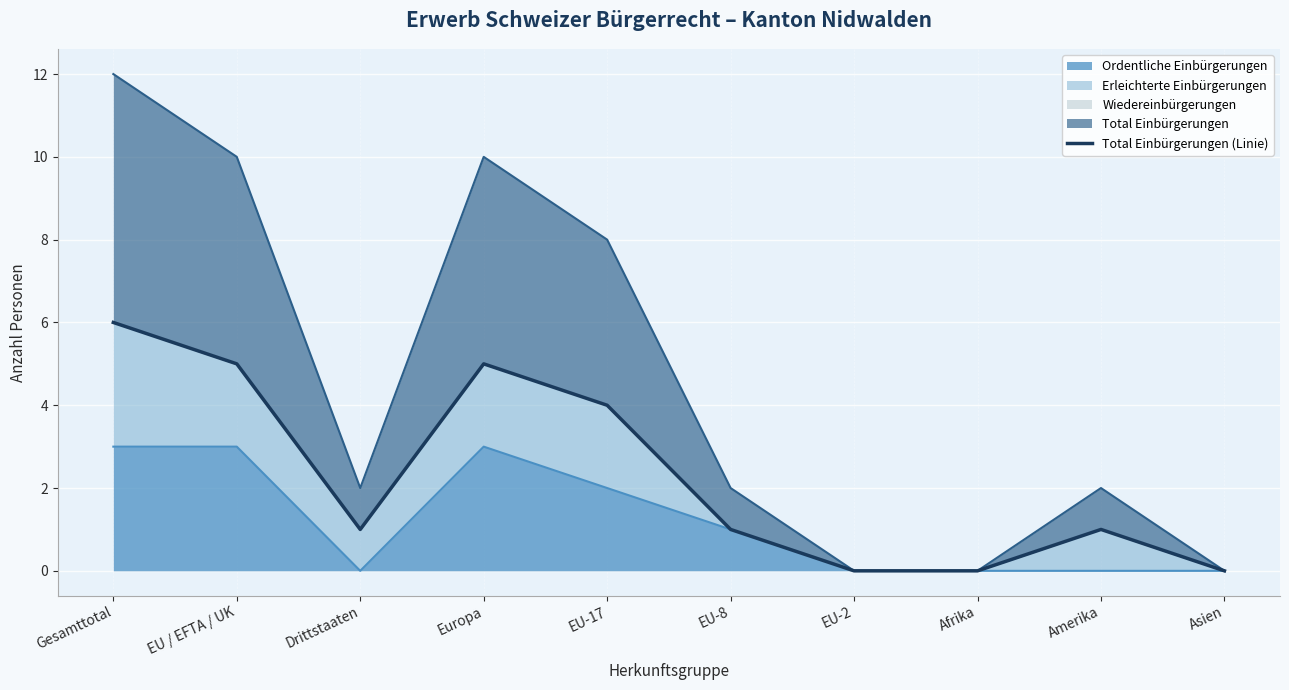

What is the difference between the maximum and minimum values?

6